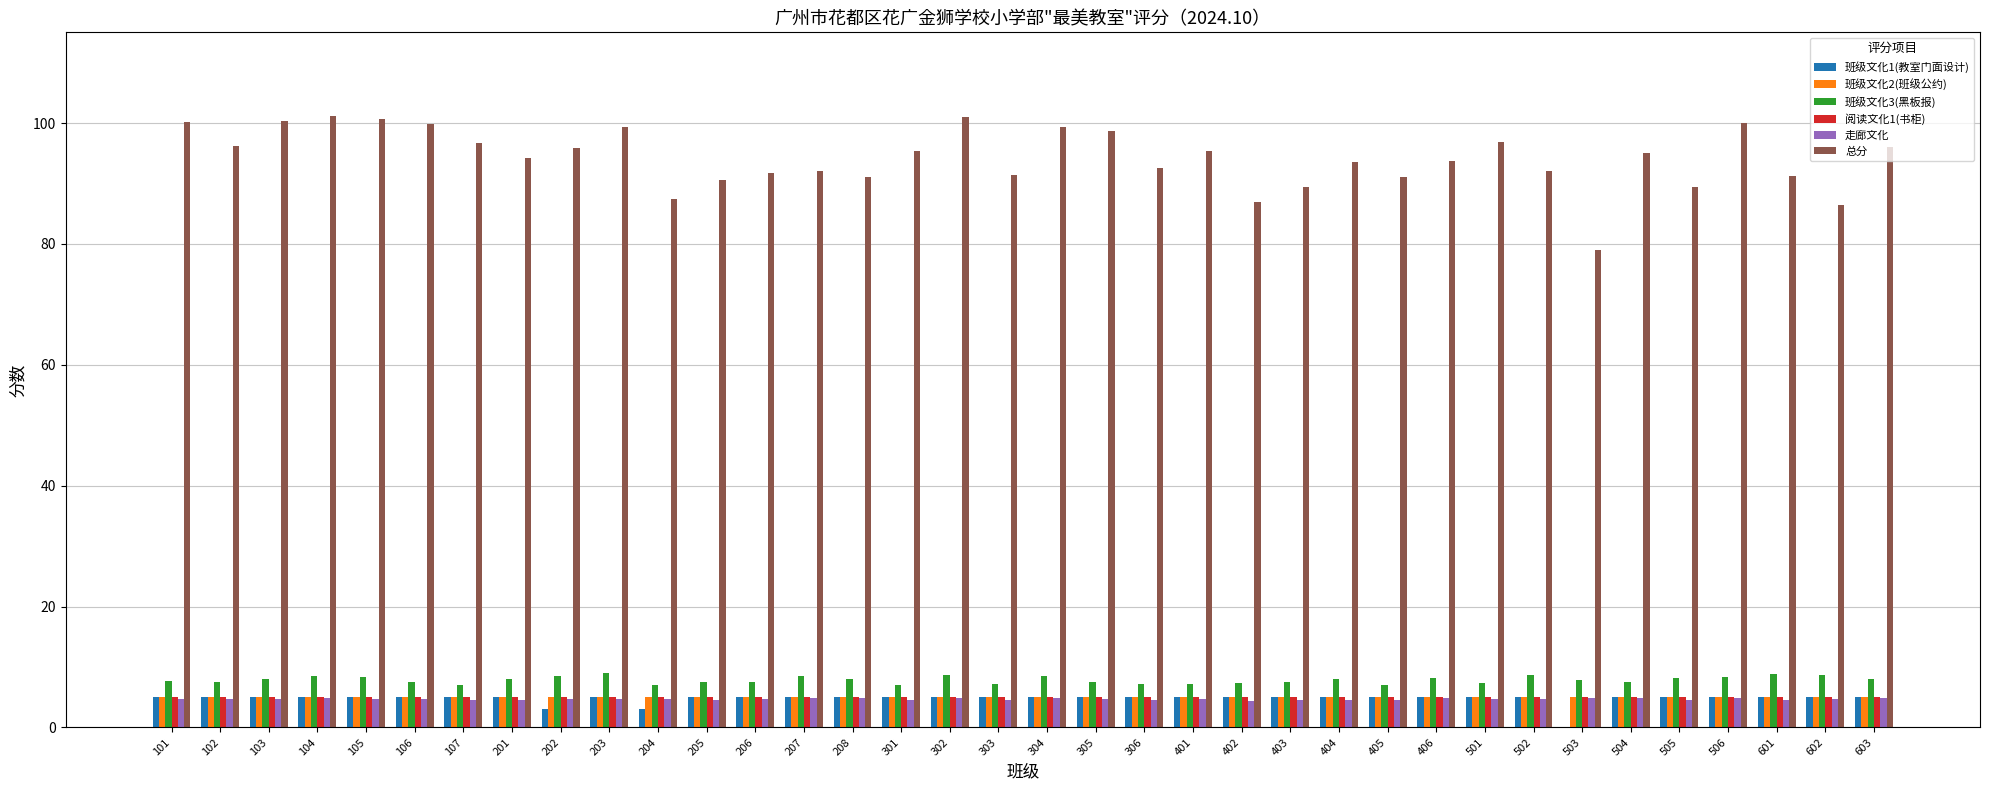

Are the bars grouped side by side (vs. stacked)?

Yes